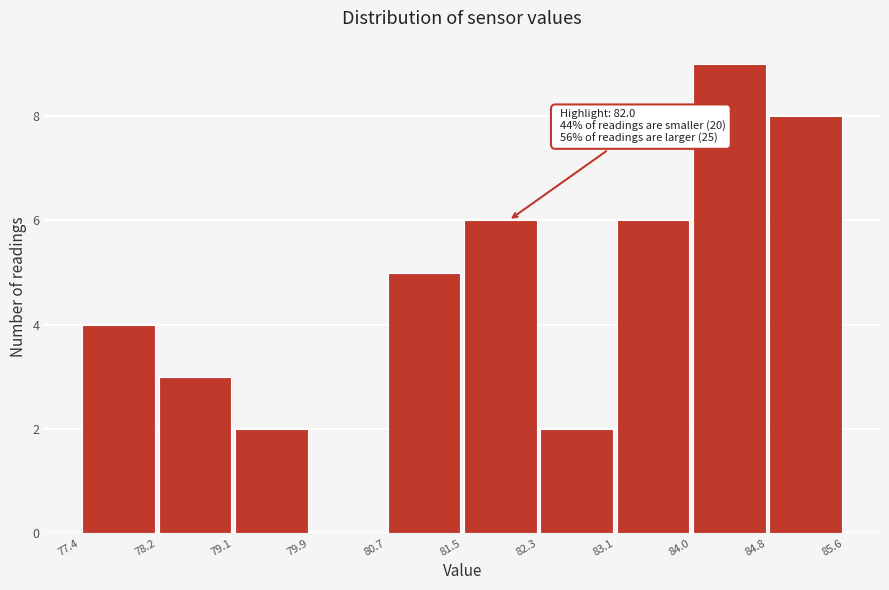

Which range on the x-axis has the tallest bar?

84.0 to 84.8